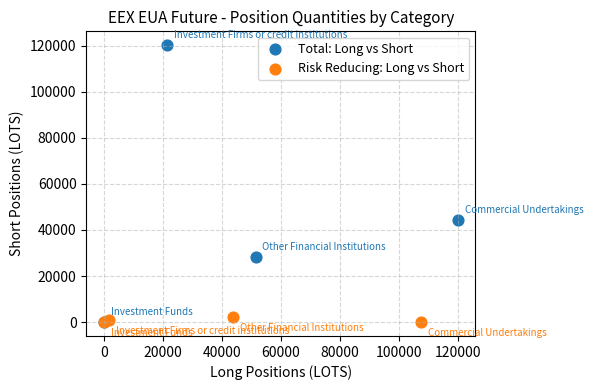

Which series reaches the maximum Y coordinate?

Total: Long vs Short